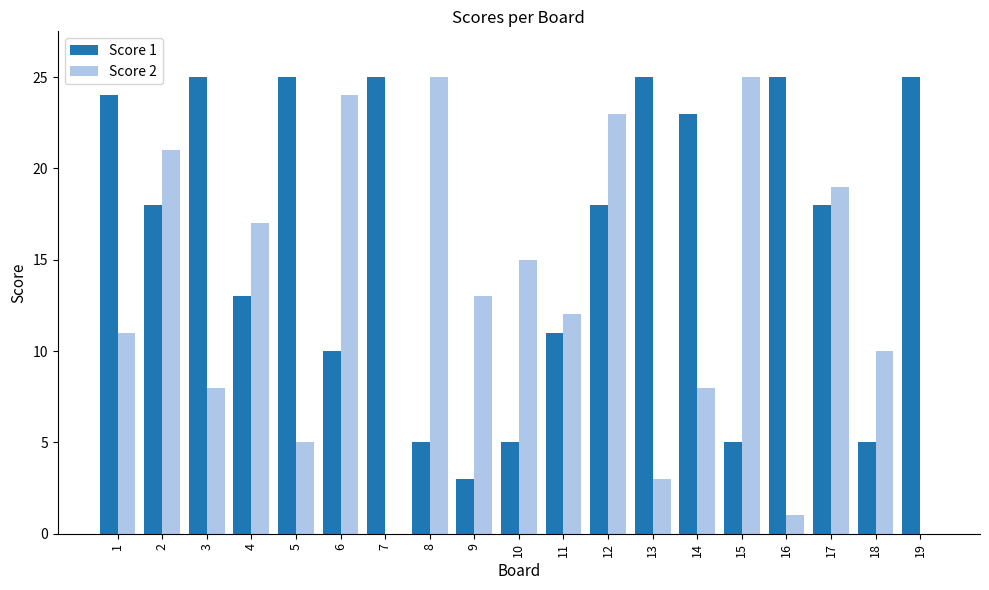

Is it true that Score 2 equals 4 at 4?

False